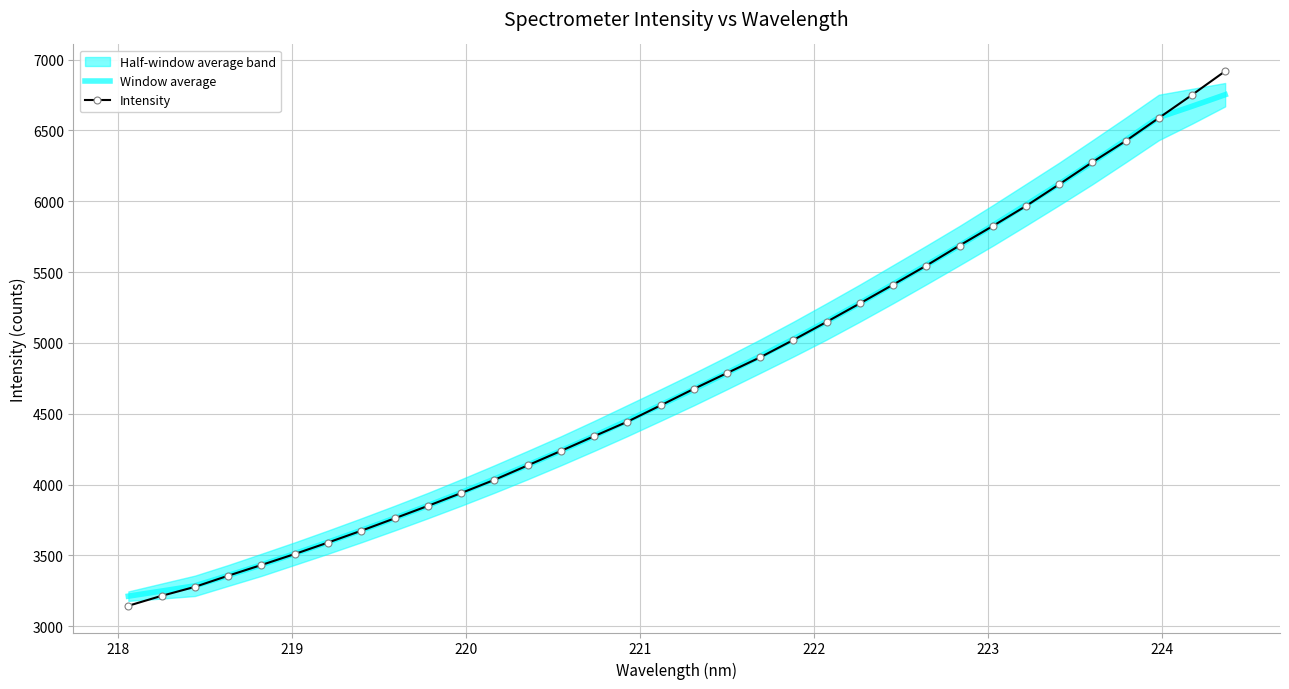

Is this an area chart (filled region under the line)?

No